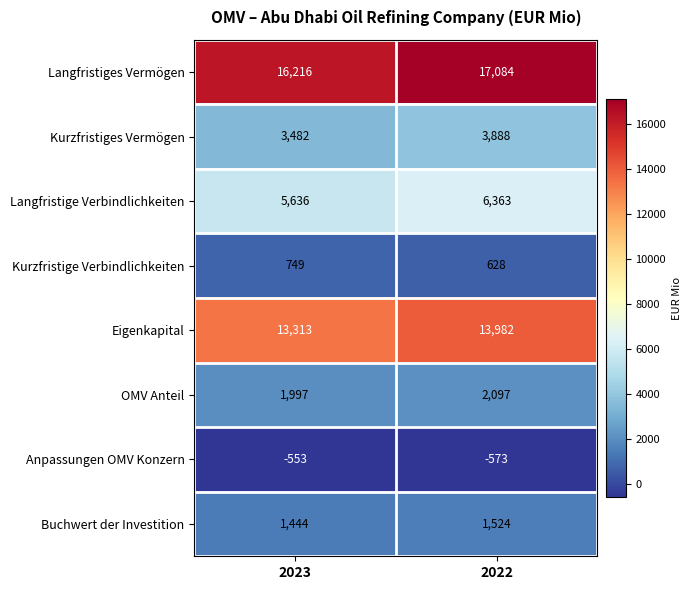

Is it true that OMV Anteil equals 538 at 2023?

False